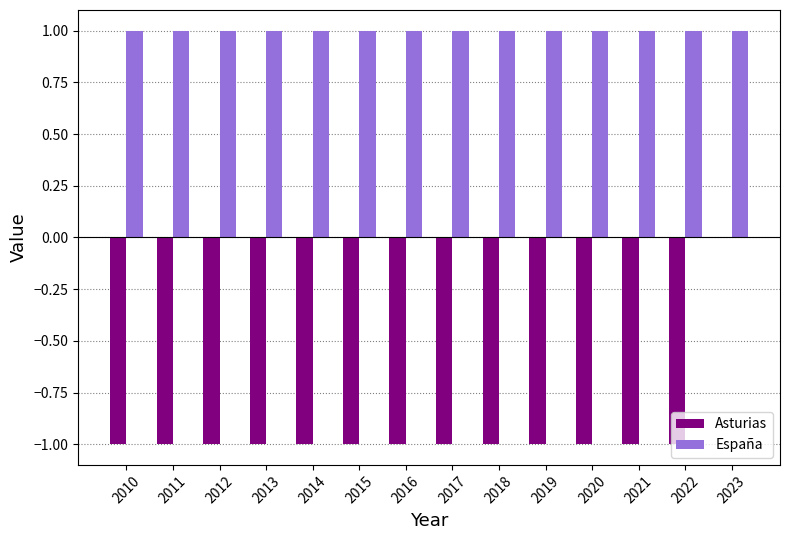

At which label does Asturias reach its peak?

2023